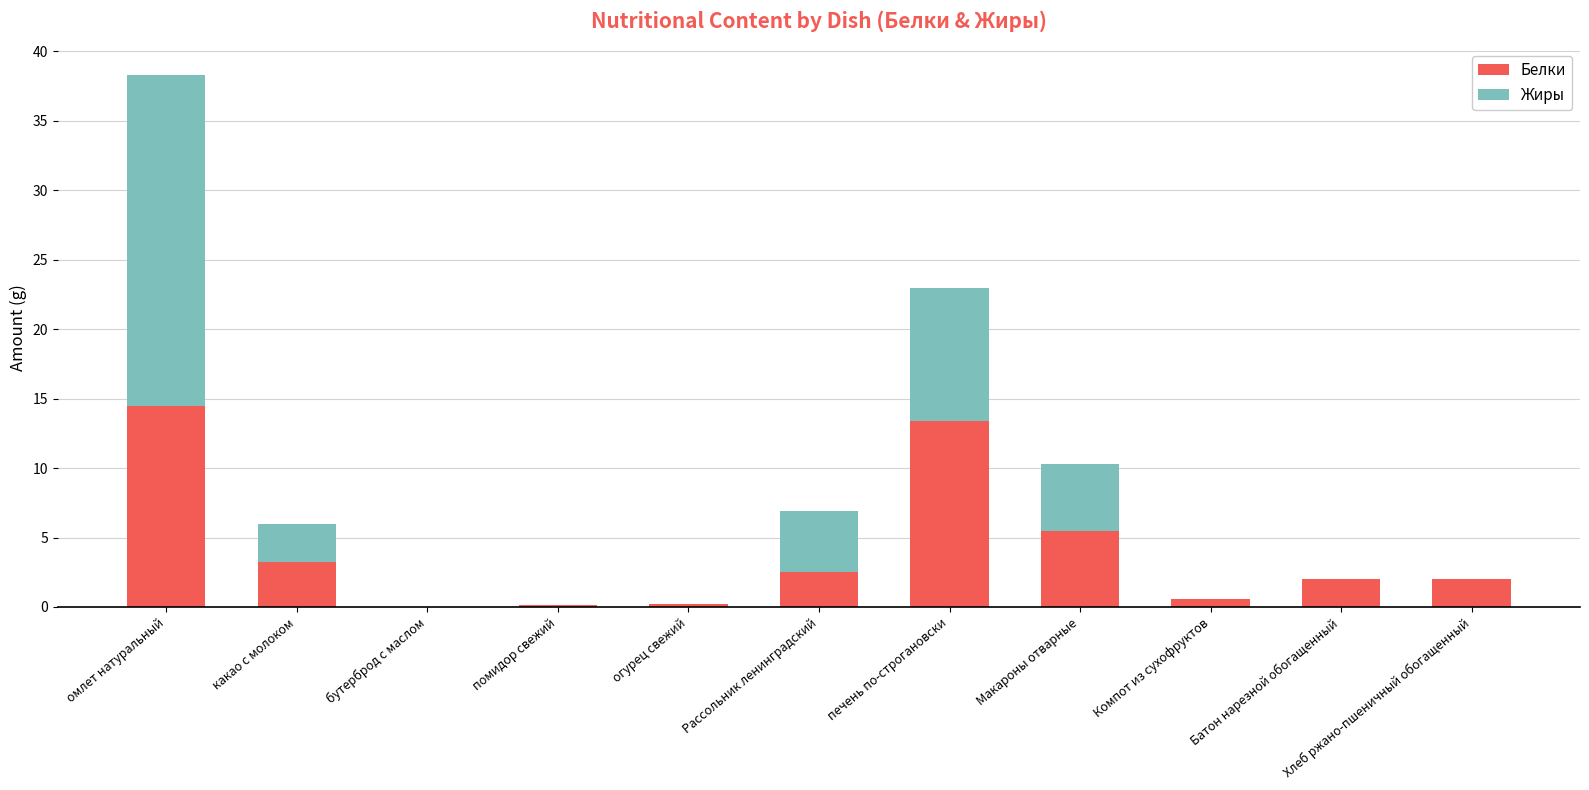

Where is Белки nearest to the value 7?

Макароны отварные